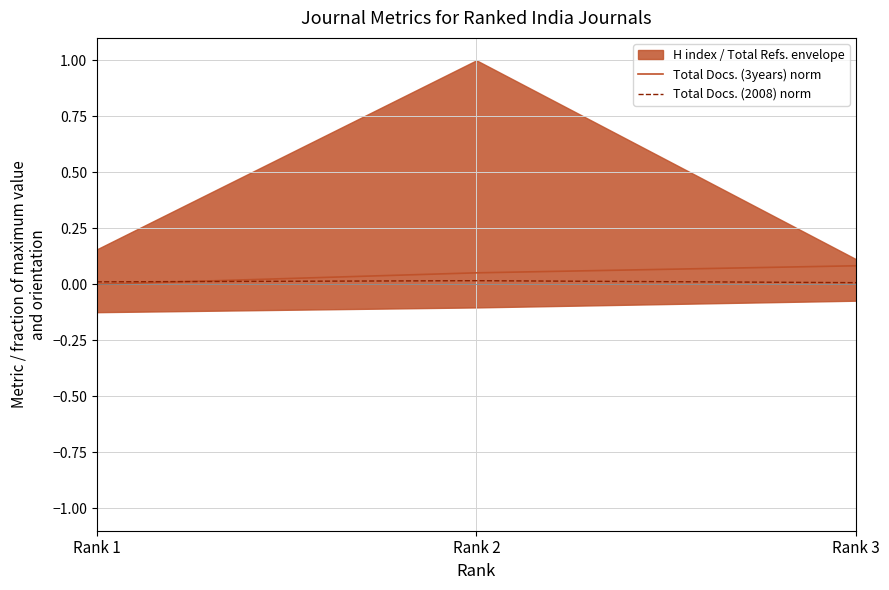

Reading left to right, extract all data points from this chart.

Total Docs. (3years) norm: Rank 1=0.0	Rank 2=0.1	Rank 3=0.1
Total Docs. (2008) norm: Rank 1=0.0	Rank 2=0.0	Rank 3=0.0